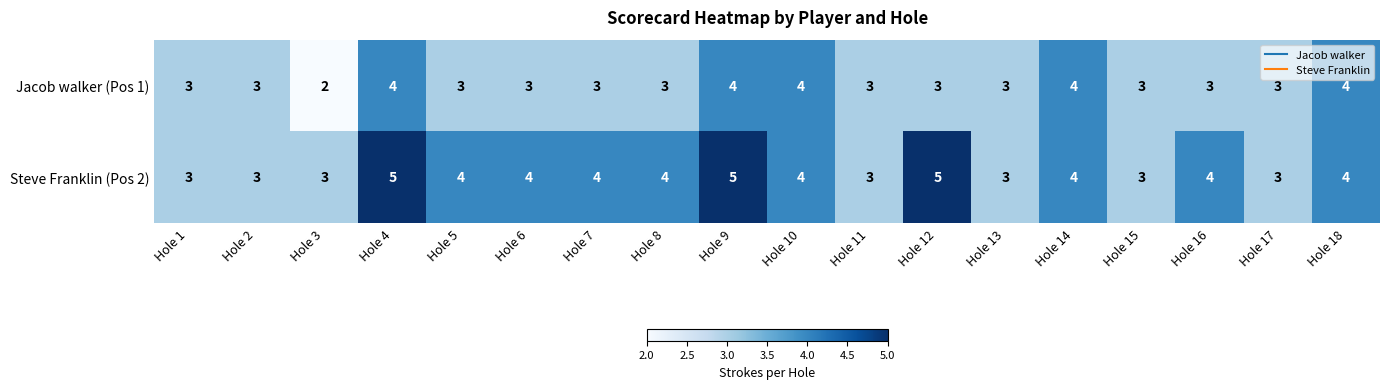

How many data points does each series have?

18